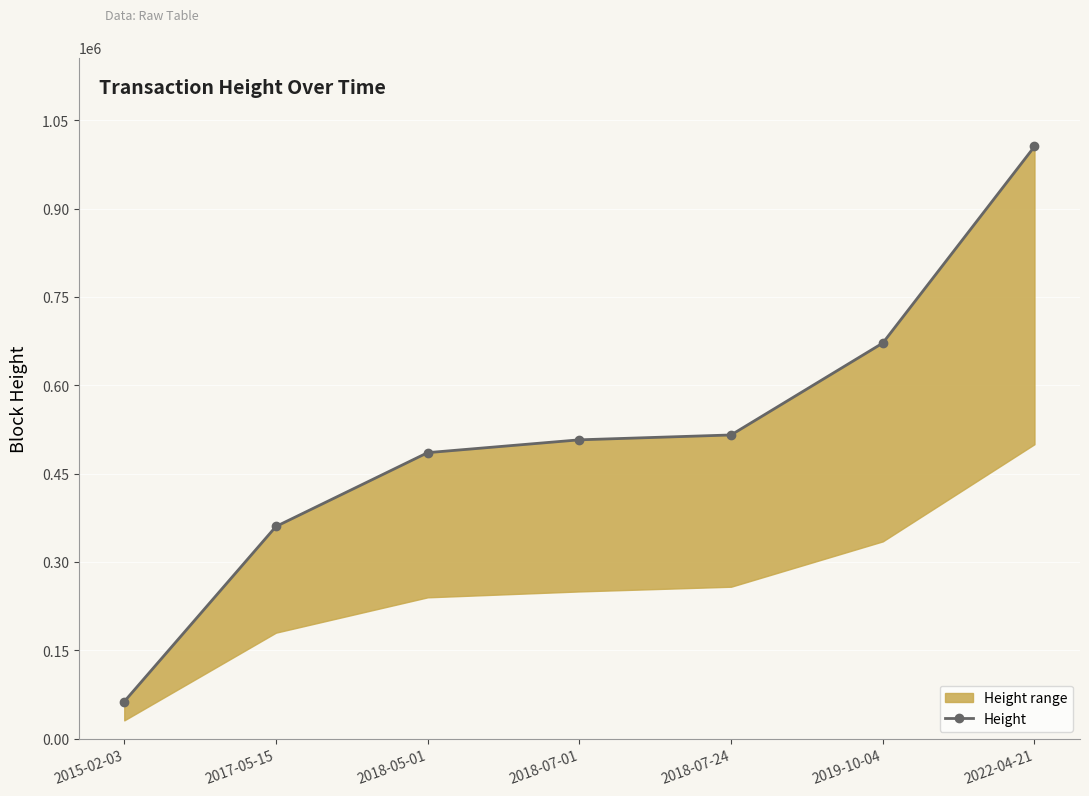

How many lines are shown in the chart?

1